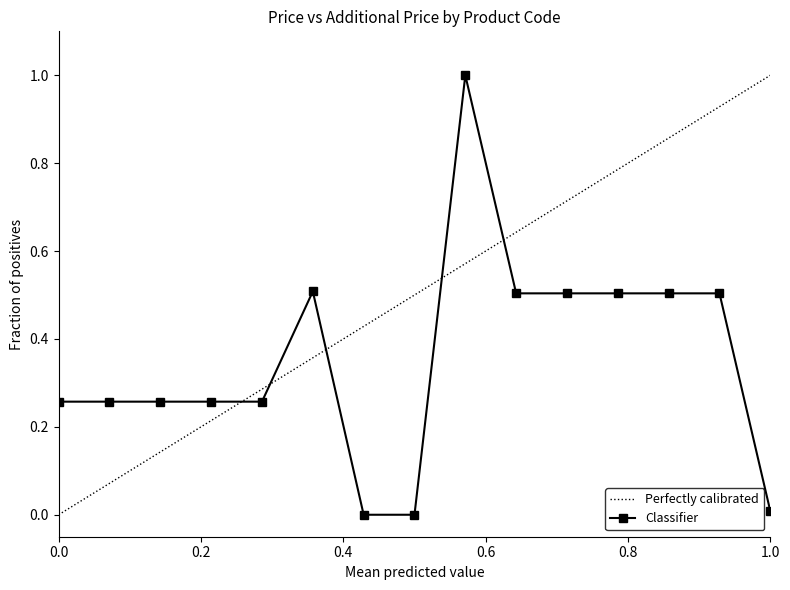

True or false: Classifier has more than 1 points higher than both neighbors.

True